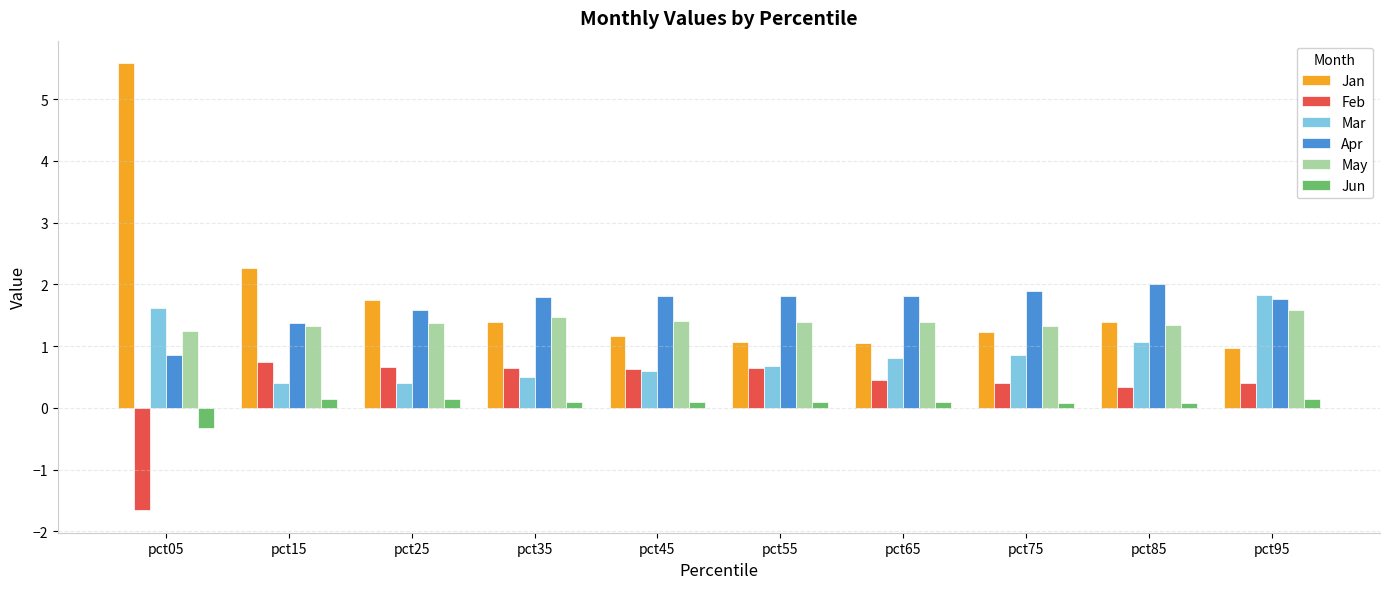

What is the difference between the highest and lowest values at pct45?

1.7